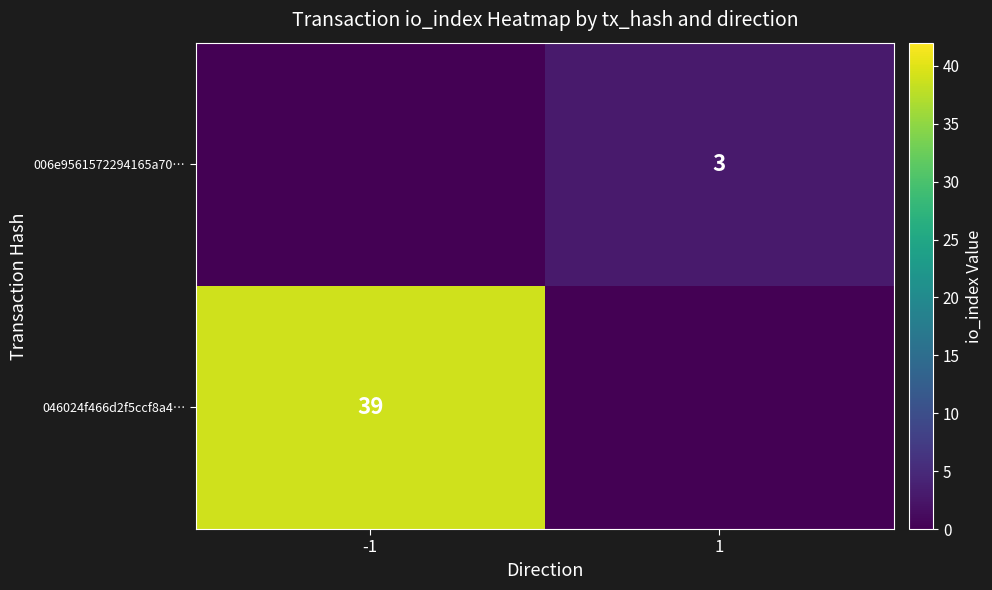

At which category does the chart reach its minimum across all series?

1